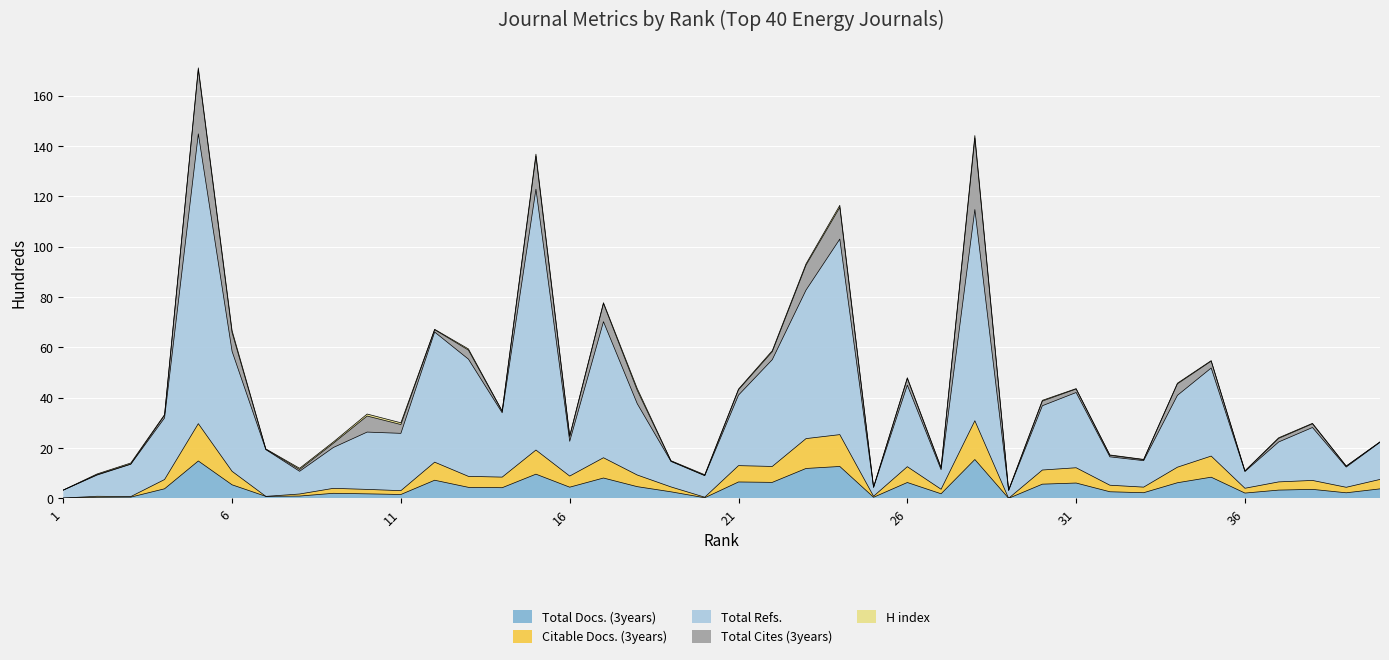

What is the maximum value for Total Docs. (3years)?

15.4